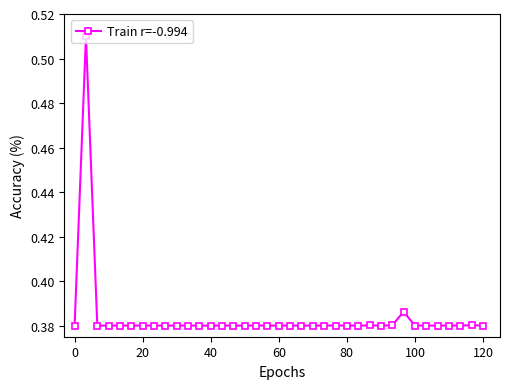

How many values are between 0 and 1?

37